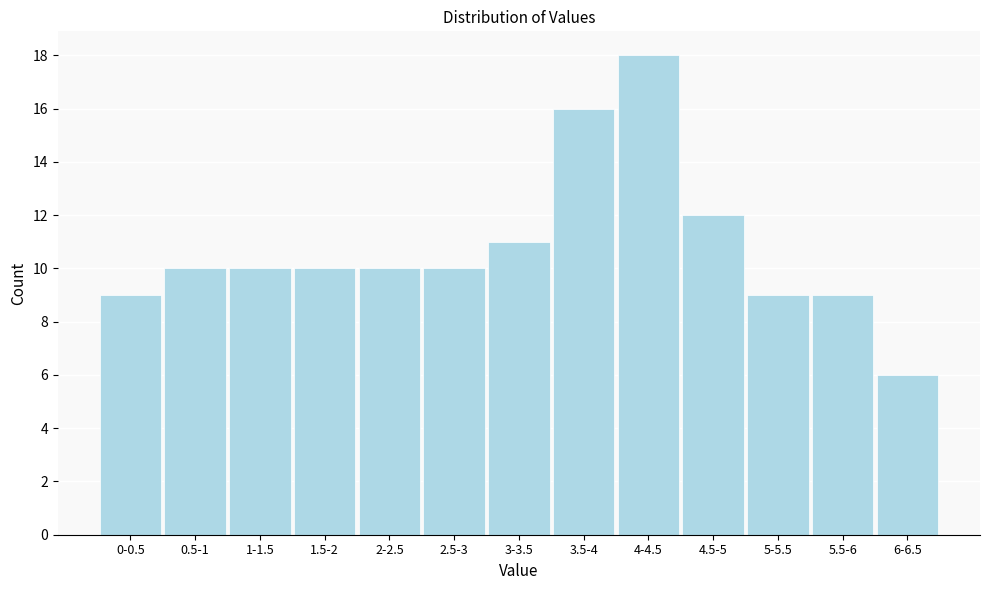

Reading left to right, what are all the values shown in this chart?

9	10	10	10	10	10	11	16	18	12	9	9	6